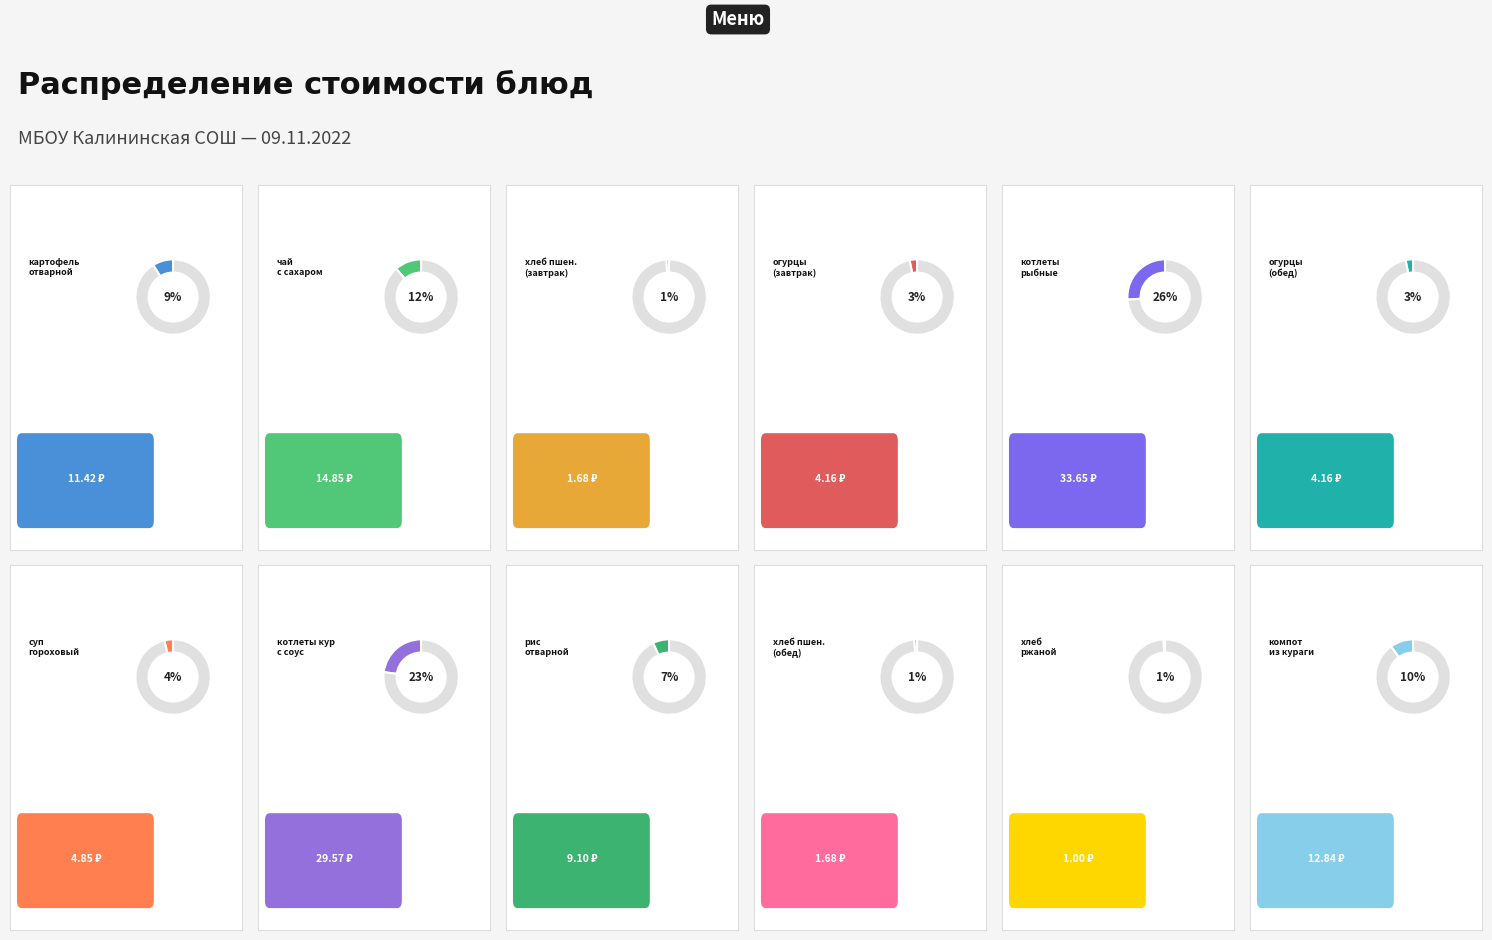

To the nearest percent, what is the combined percentage of хлеб пшеничный (завтрак) and рис отварной?

8%